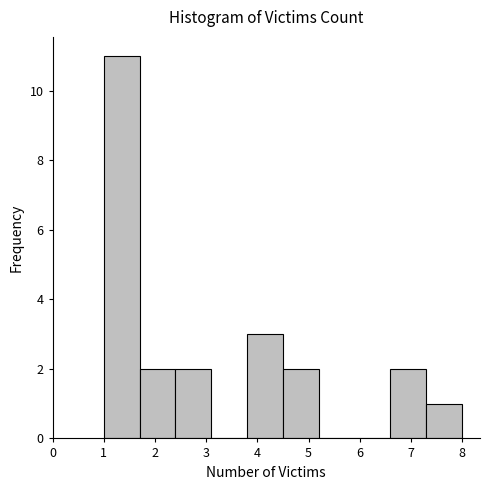

Reading left to right, transcribe this chart: for each bar, give the range it covers on the x-axis and its height. The values are not printed on the chart, so give them approximately, as read against the axis.

1.0 to 1.7: 11
1.7 to 2.4: 2
2.4 to 3.1: 2
3.1 to 3.8: 0
3.8 to 4.5: 3
4.5 to 5.2: 2
5.2 to 5.9: 0
5.9 to 6.6: 0
6.6 to 7.3: 2
7.3 to 8.0: 1